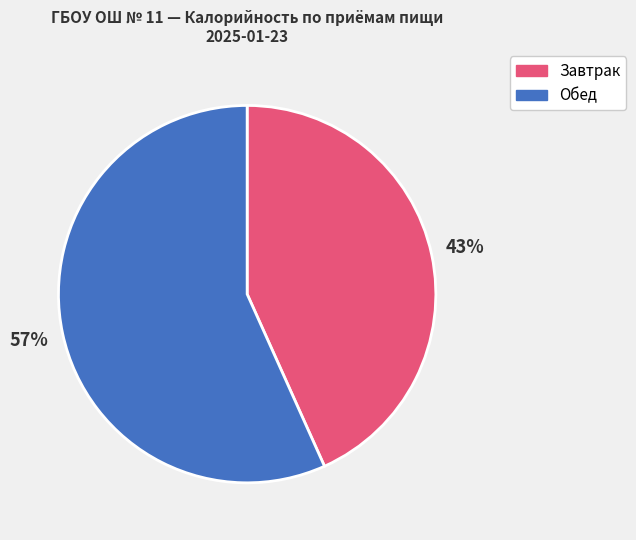

What is the ratio of the value at Завтрак to the value at Обед?

0.8